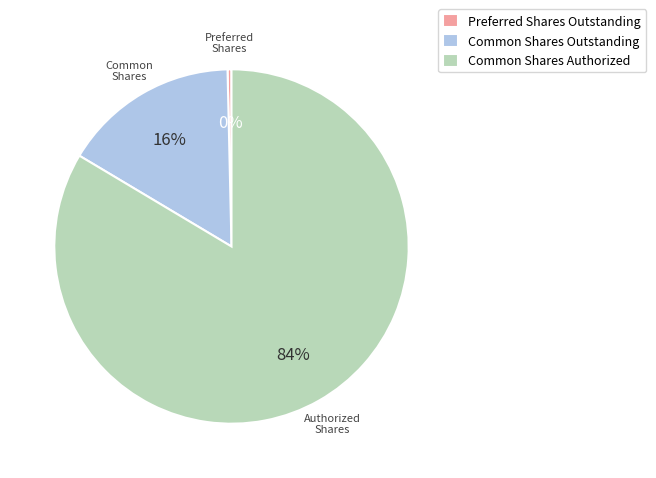

How many slices are in this pie chart?

3